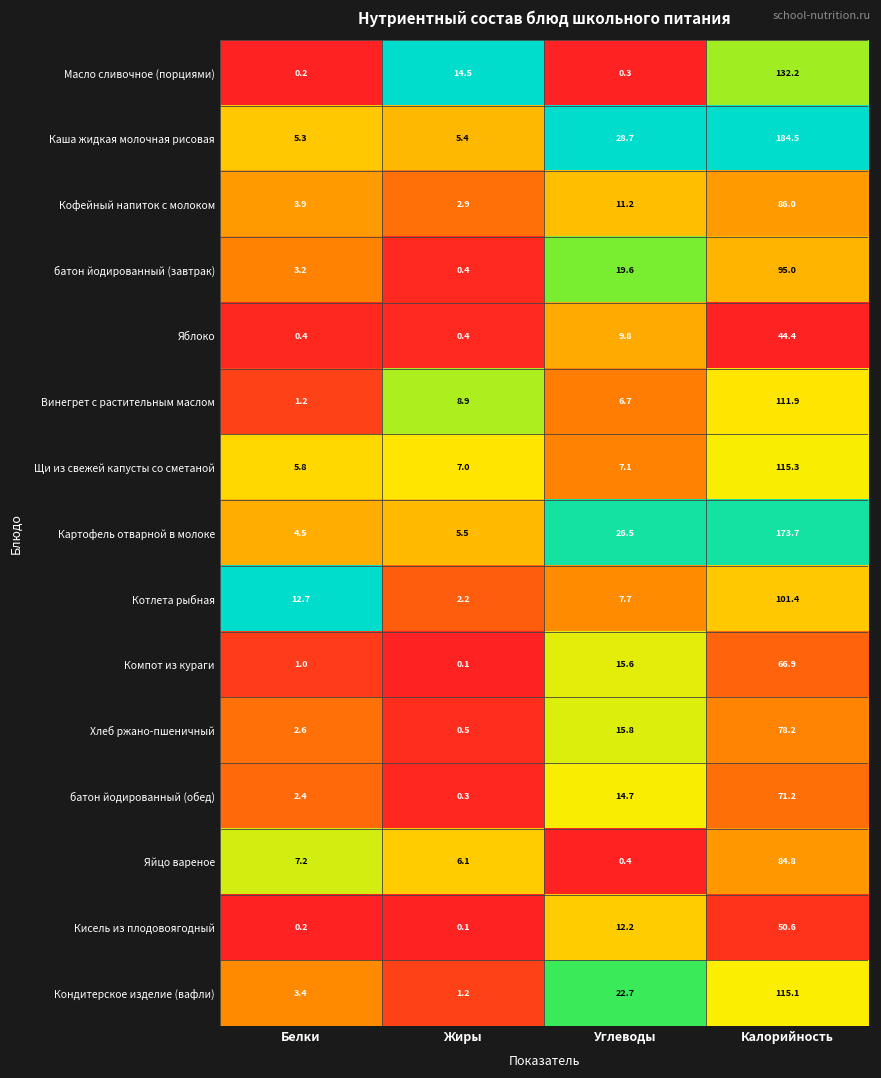

Rank the categories by Кисель из плодовоягодный value from highest to lowest.

Калорийность, Углеводы, Белки, Жиры